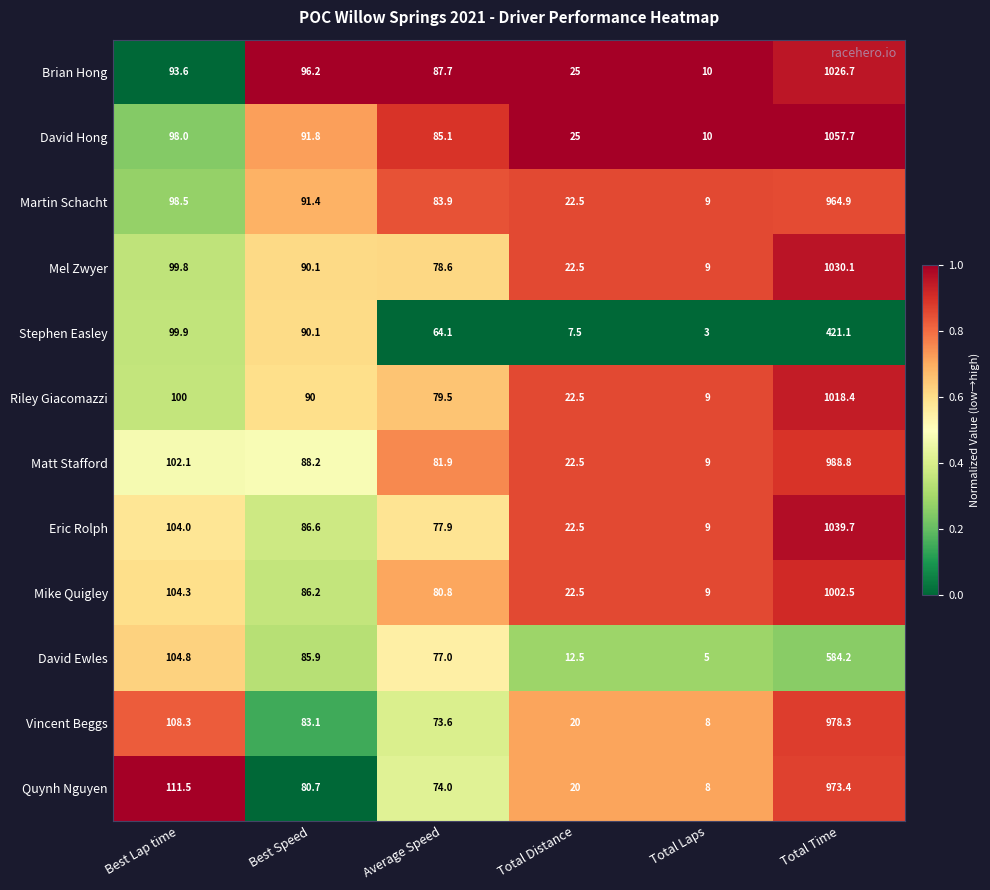

What is the difference between the highest and lowest values at Total Laps?

7.0